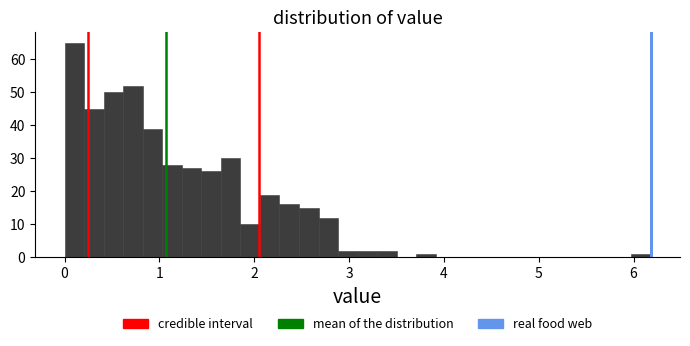

Read against the x-axis, roughly where is the centre of the tallest bar?

0.1